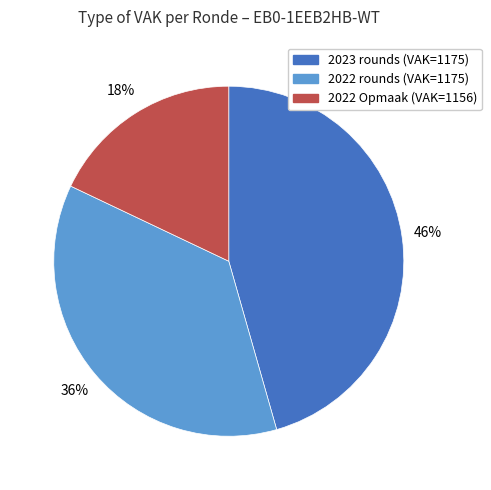

To the nearest percent, what portion does 2022 Opmaak (VAK=1156) represent?

18%